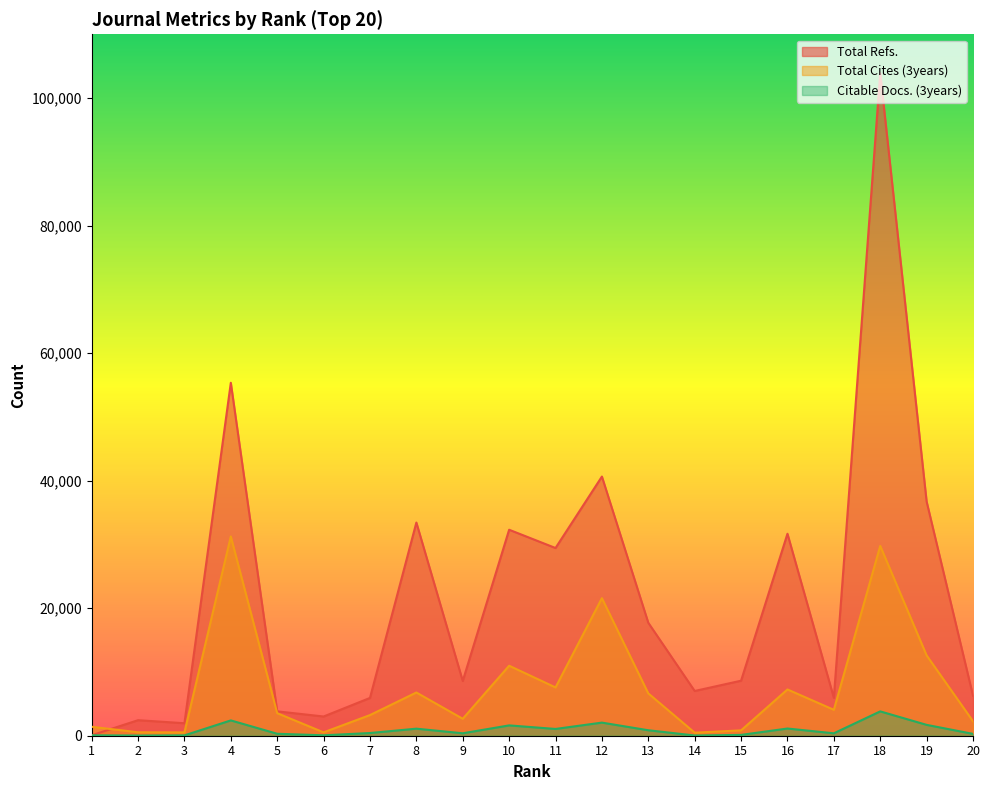

True or false: Citable Docs. (3years) has a value of 446 at 5.

False